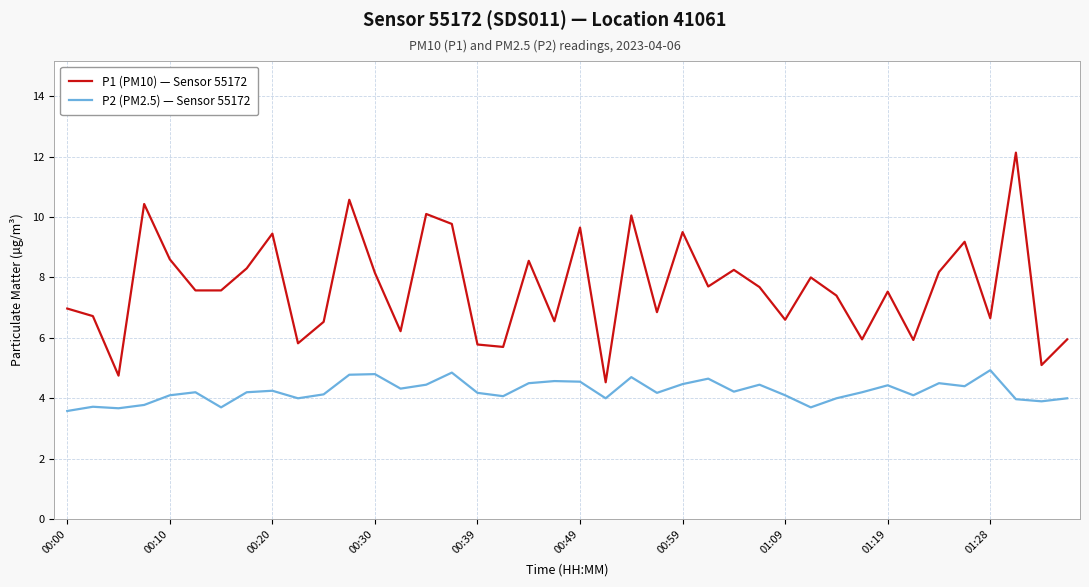

Which series has the widest spread of values?

P1 (PM10) — Sensor 55172